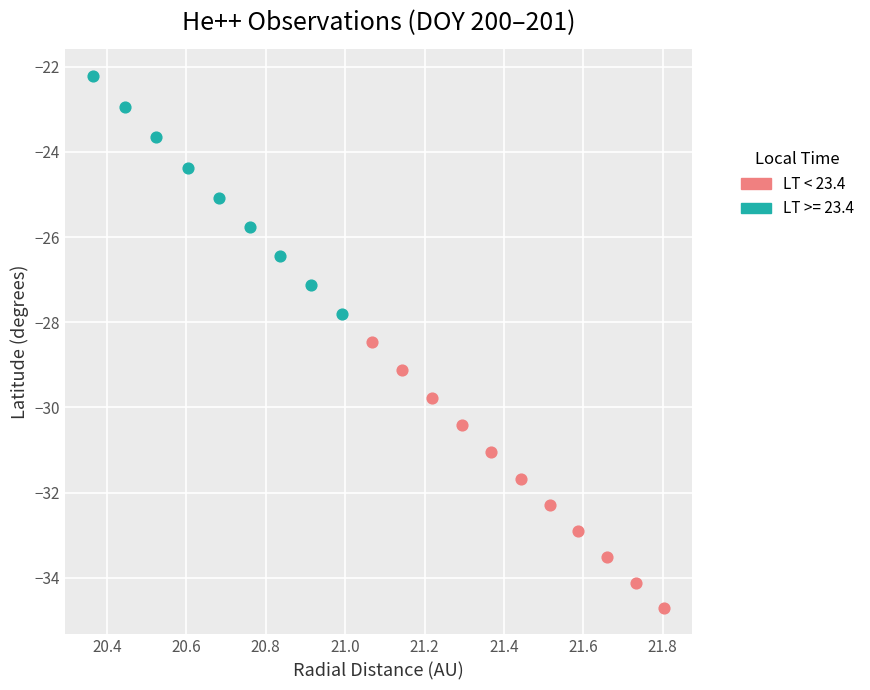

Which series contains the highest Y value?

LT >= 23.4